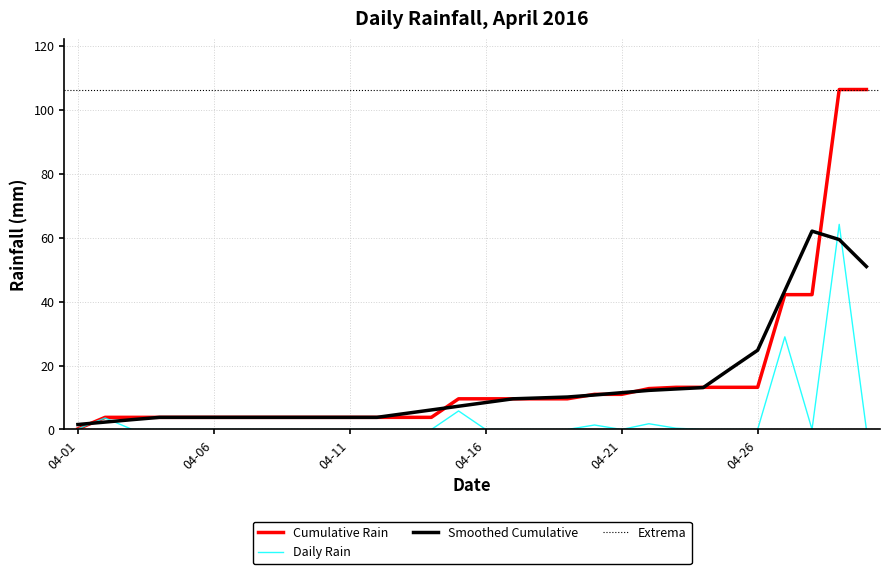

At which label does Cumulative Rain reach its minimum?

04-01